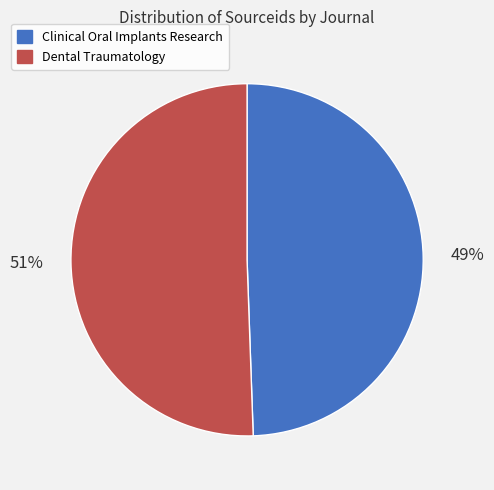

Is it true that Clinical Oral Implants Research is 49% of the pie?

True